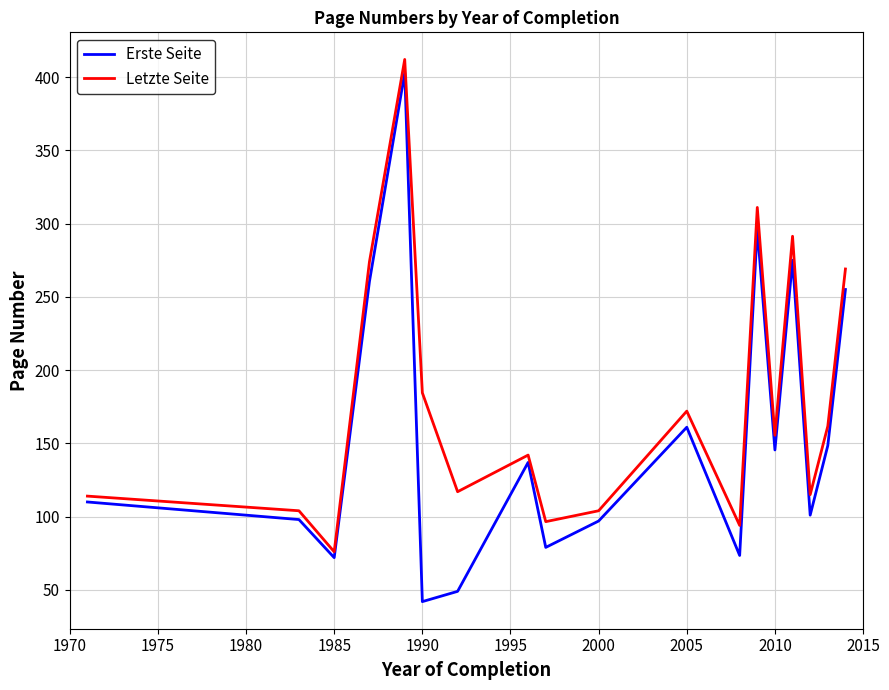

Rank the series by their average value, from highest to lowest.

Letzte Seite, Erste Seite